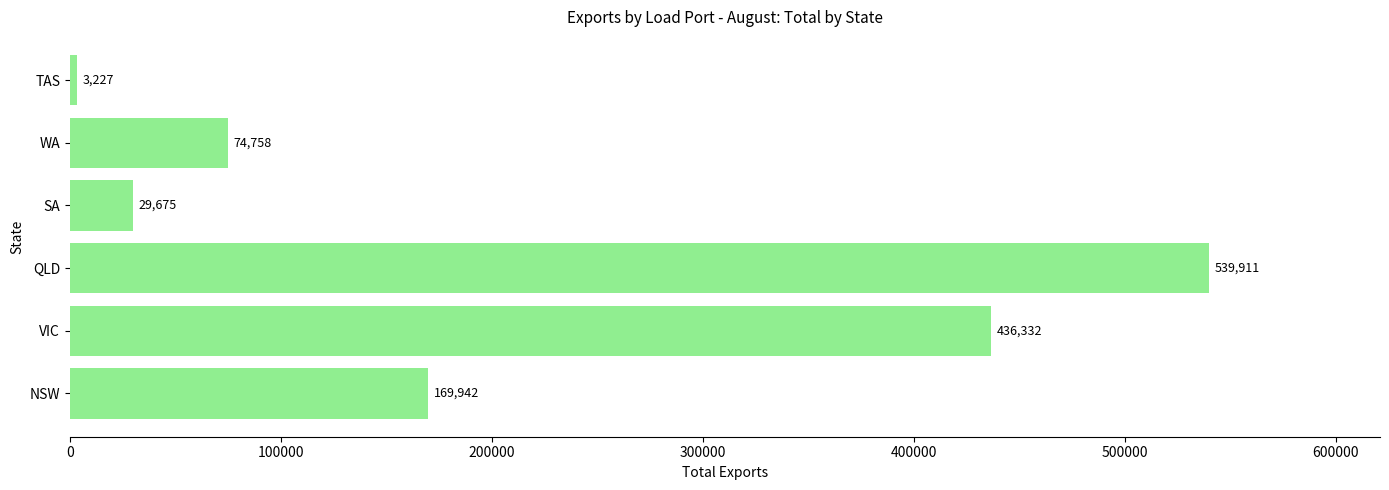

What is the ratio of the value at WA to the value at TAS?

23.2